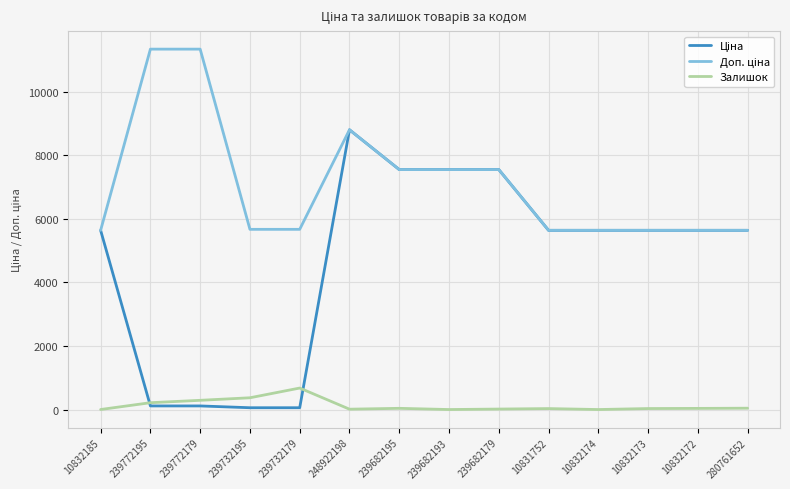

What position from the left is 239682195?

7